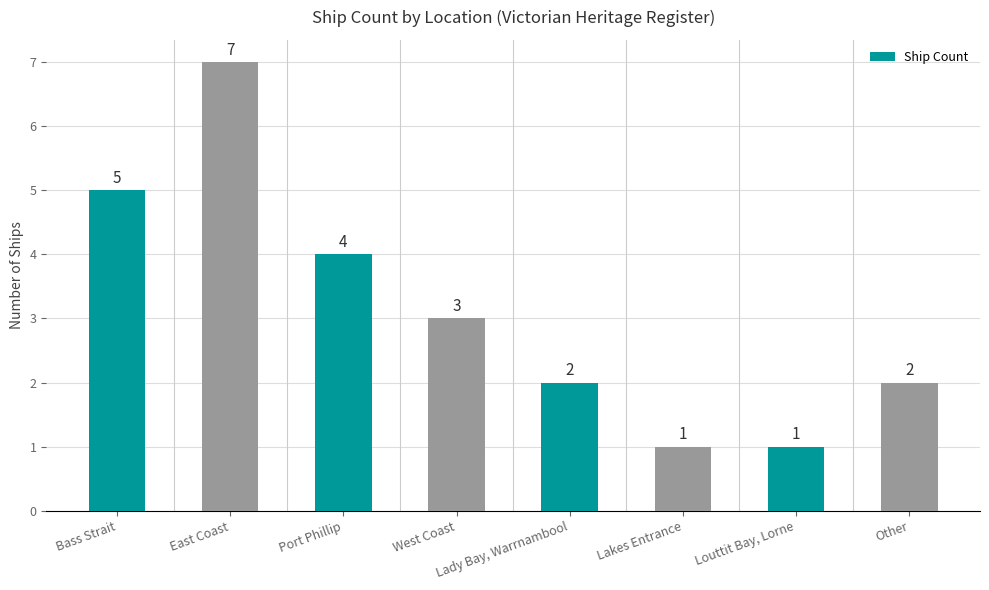

Count the values in the range 2 to 5.

5